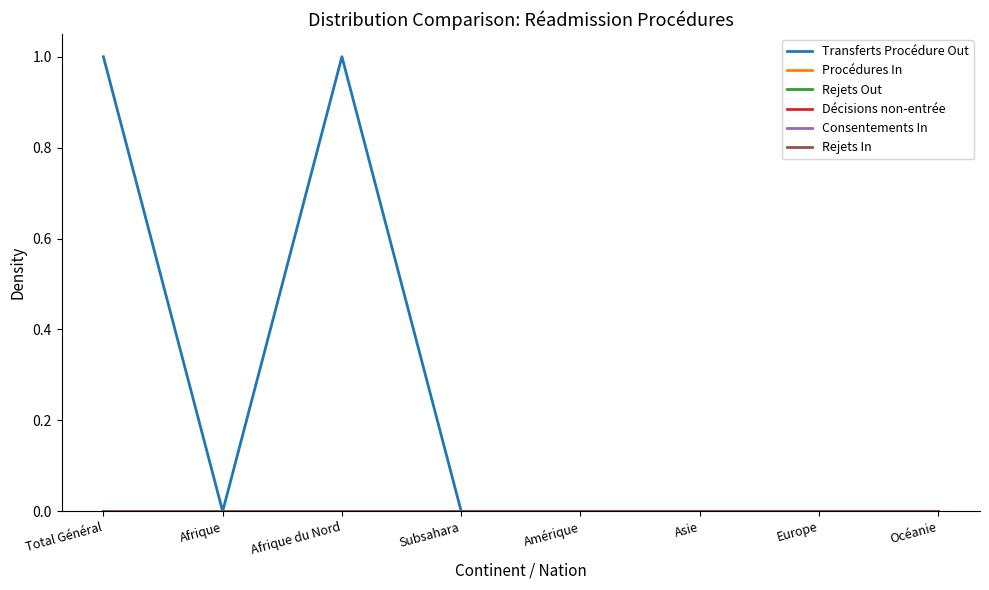

Is this an area chart (filled region under the line)?

No